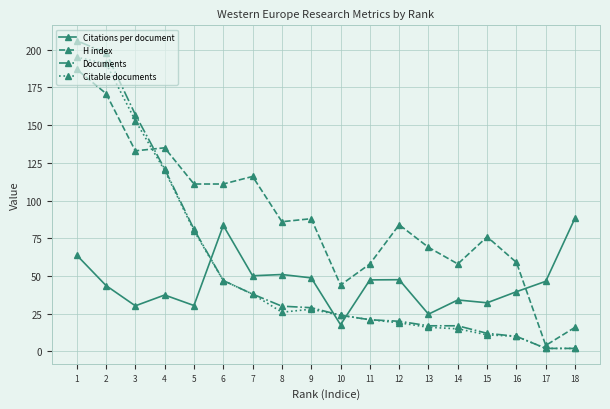

How many lines are shown in the chart?

4